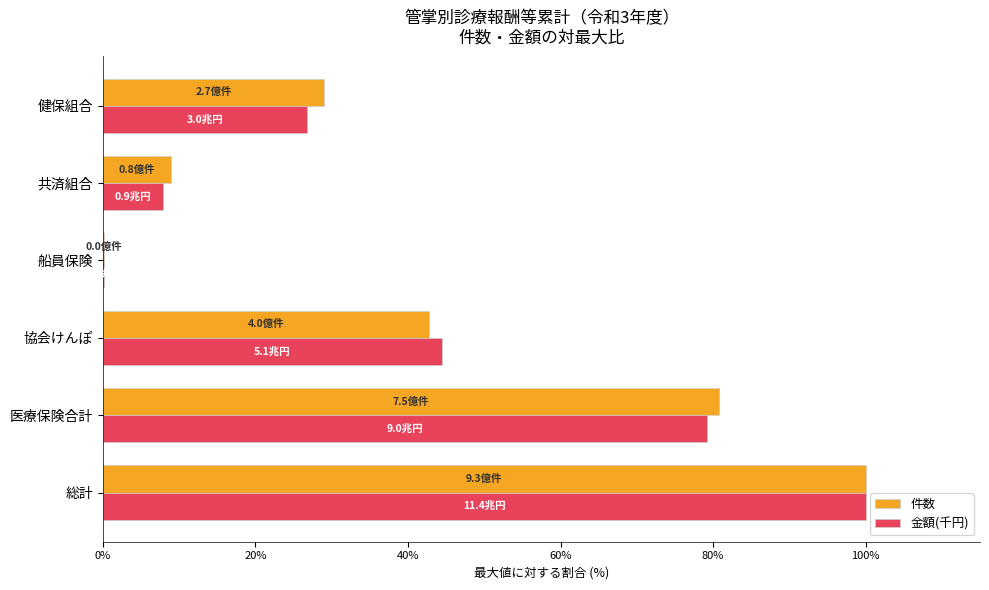

What is the total value across all series at 健保組合?

55.8